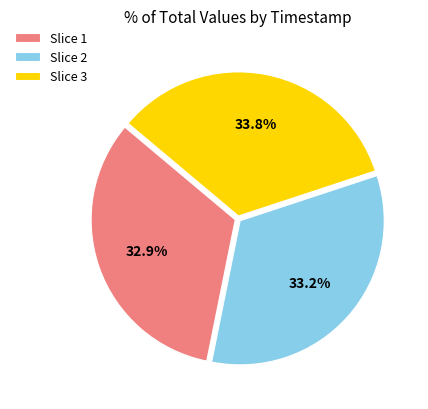

How many segments does this pie chart have?

3